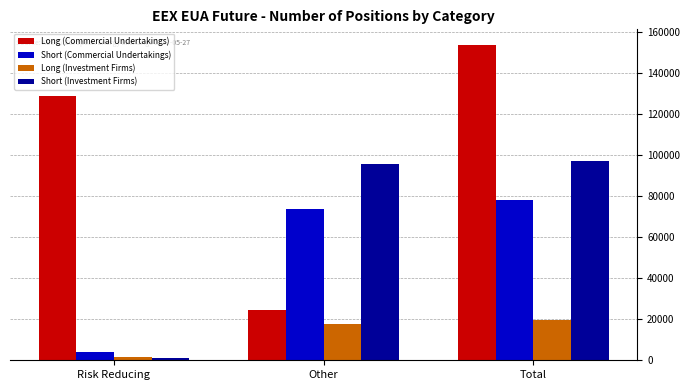

Reading left to right, list all the values displayed in this chart.

Long (Commercial Undertakings): Risk Reducing=128964	Other=24700	Total=153664
Short (Commercial Undertakings): Risk Reducing=4152	Other=73761	Total=77913
Long (Investment Firms): Risk Reducing=1769	Other=17648	Total=19417
Short (Investment Firms): Risk Reducing=1000	Other=95912	Total=96912